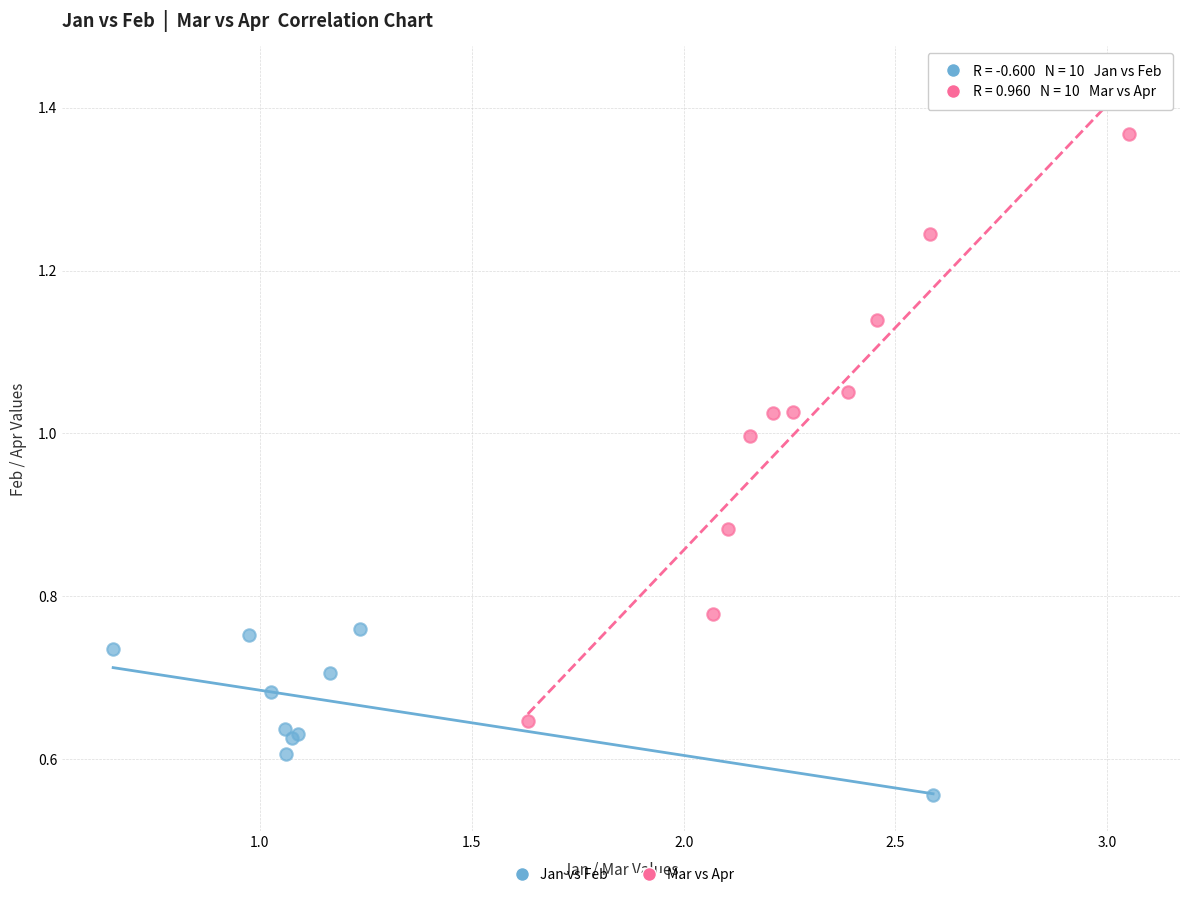

What are all the series names shown in the legend?

Jan vs Feb, Mar vs Apr